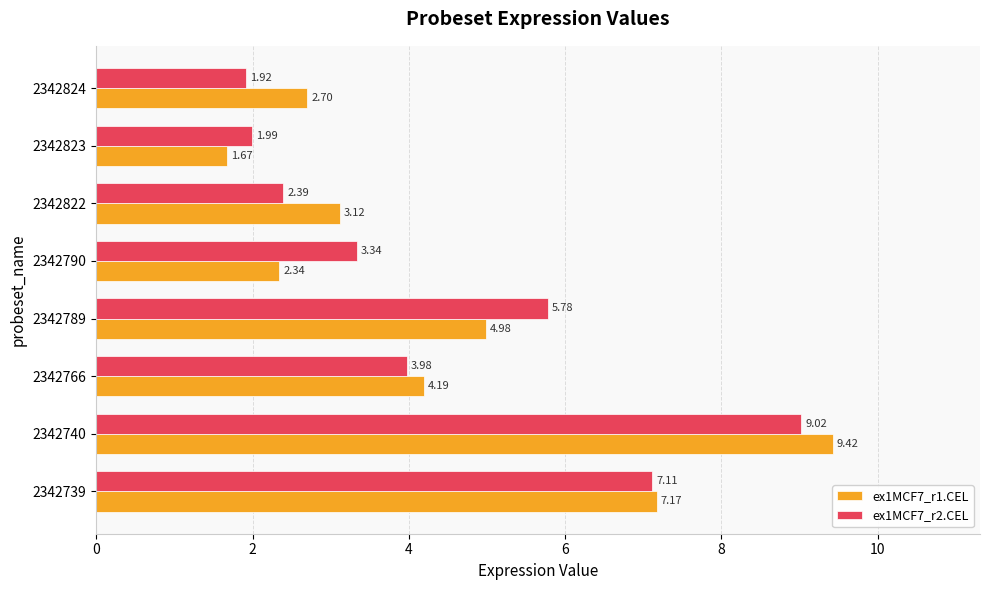

Count the number of categories in the chart.

8